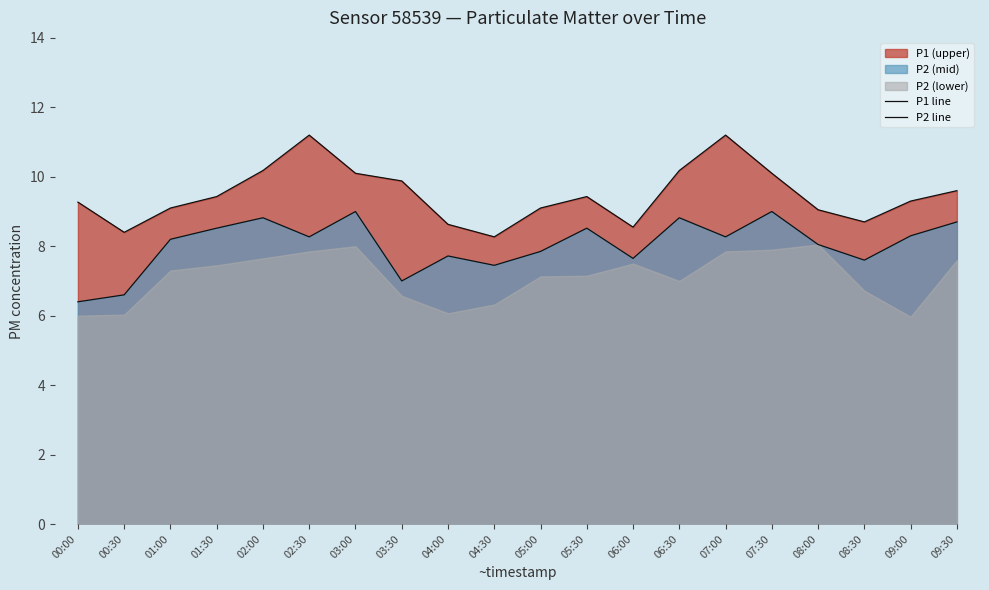

True or false: P1 line has a value of 2.3 at 09:00.

False